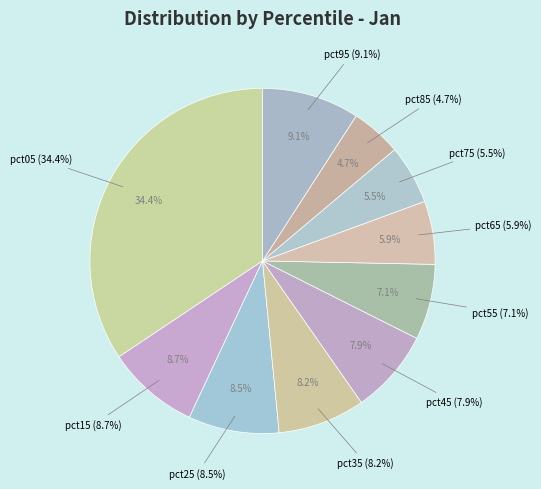

To the nearest percent, what percentage of the pie is pct65?

6%